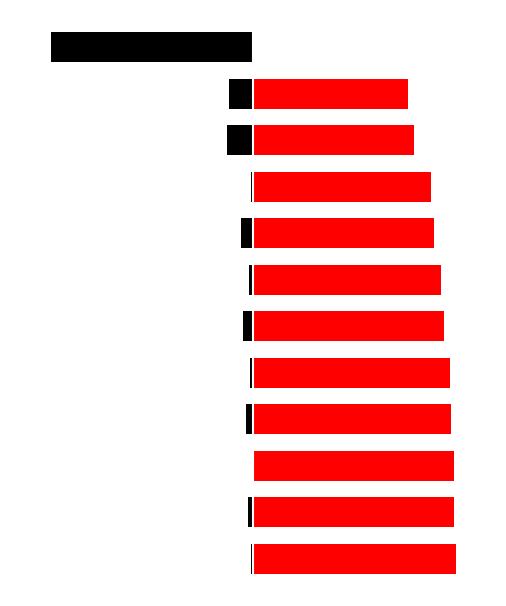

What is the difference between the second highest and second lowest values in the Best Lap time series?

1.2